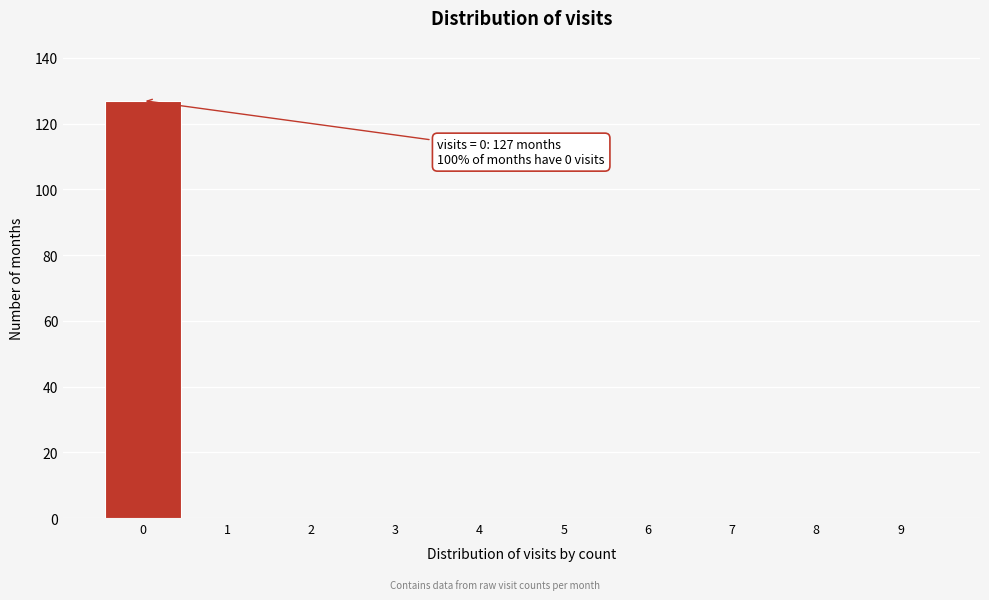

Which range on the x-axis has the tallest bar?

-0.5 to 0.5